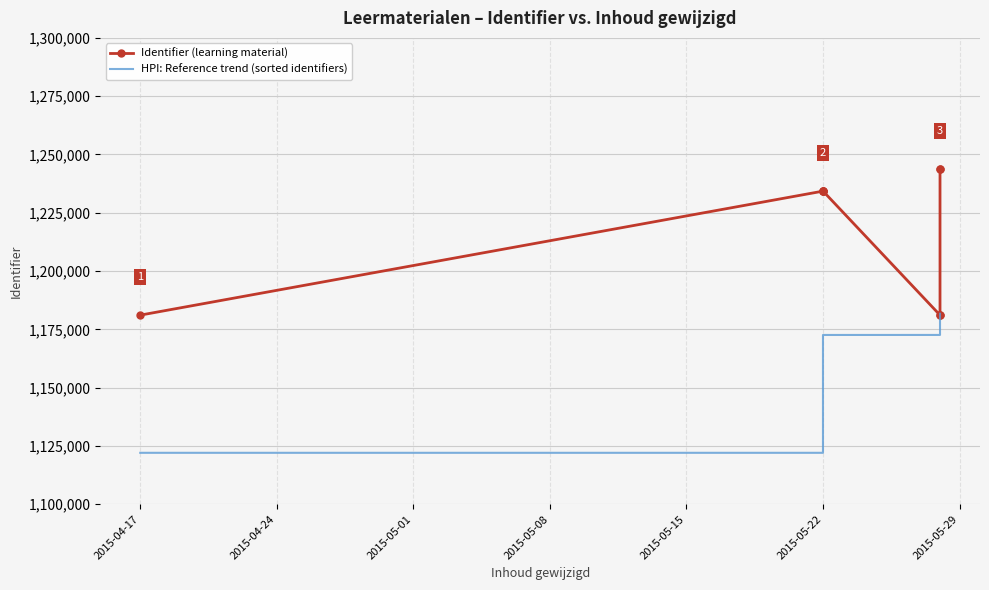

How many interior local peaks does the Identifier (learning material) series have?

1